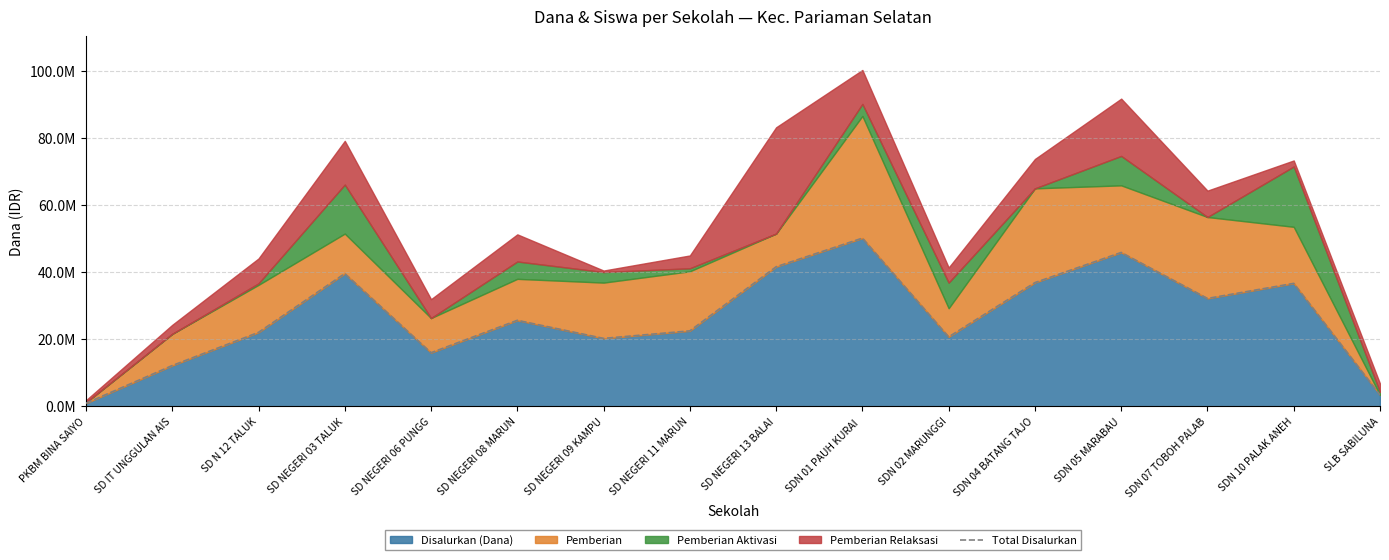

What position from the right is SD NEGERI 11 MARUN?

9